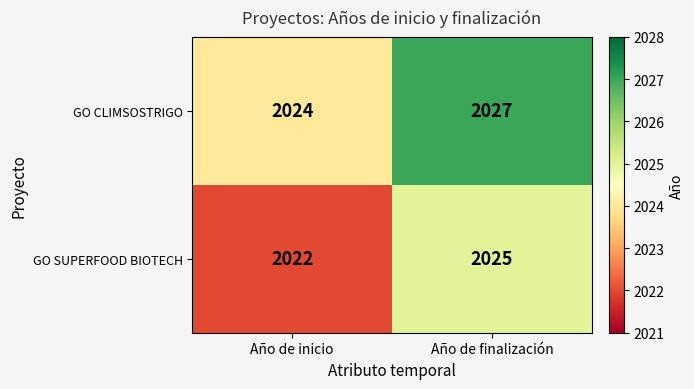

Rank the series by their average value, from lowest to highest.

GO SUPERFOOD BIOTECH, GO CLIMSOSTRIGO